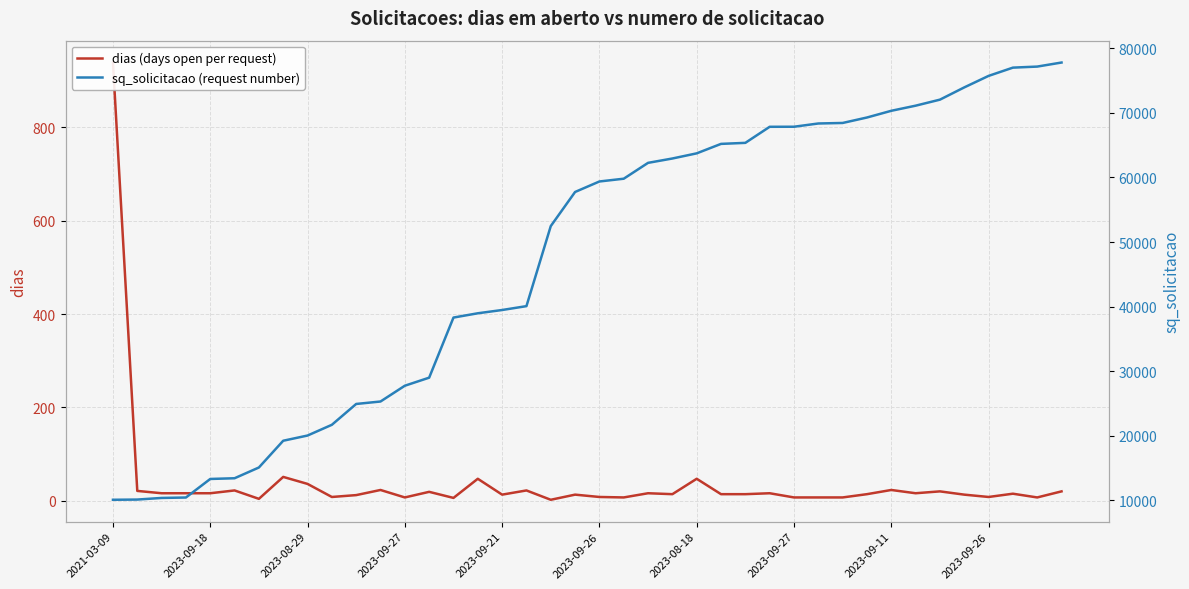

At how many categories does at least one series exceed 1667?

40